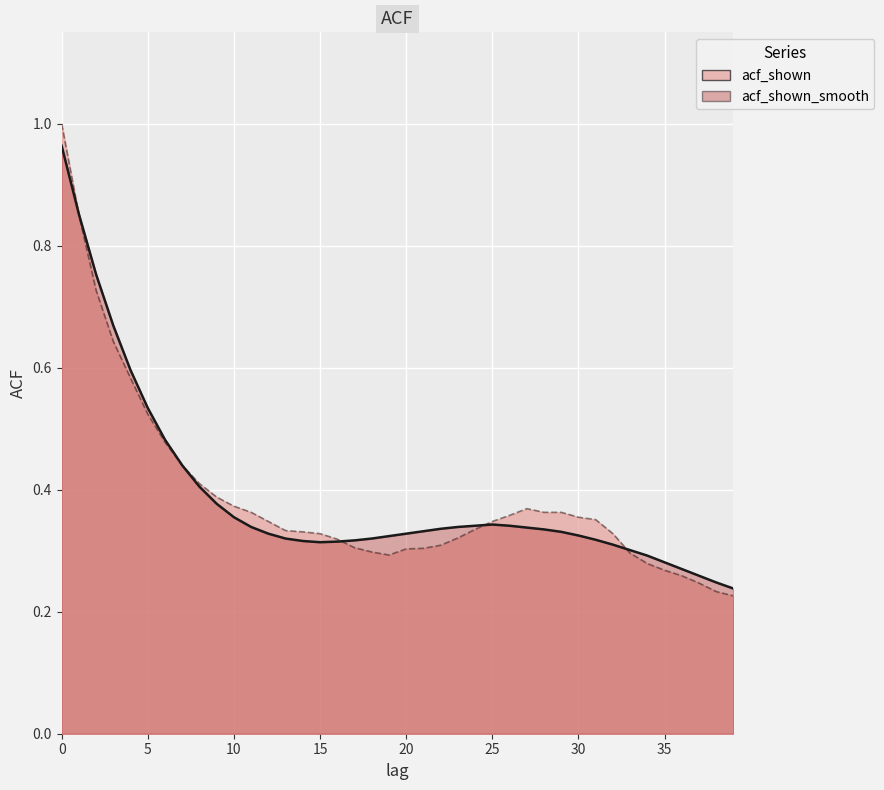

Which series ends up on top after the final intersection of acf_shown_smooth and acf_shown?

acf_shown_smooth